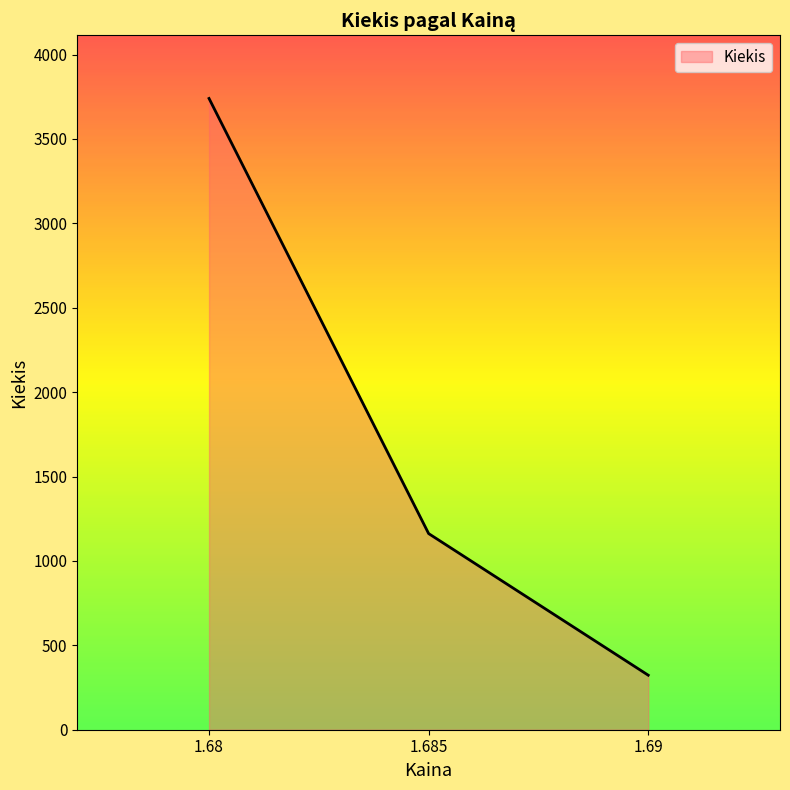

What is the ratio of the value at 1.68 to the value at 1.69?

11.6